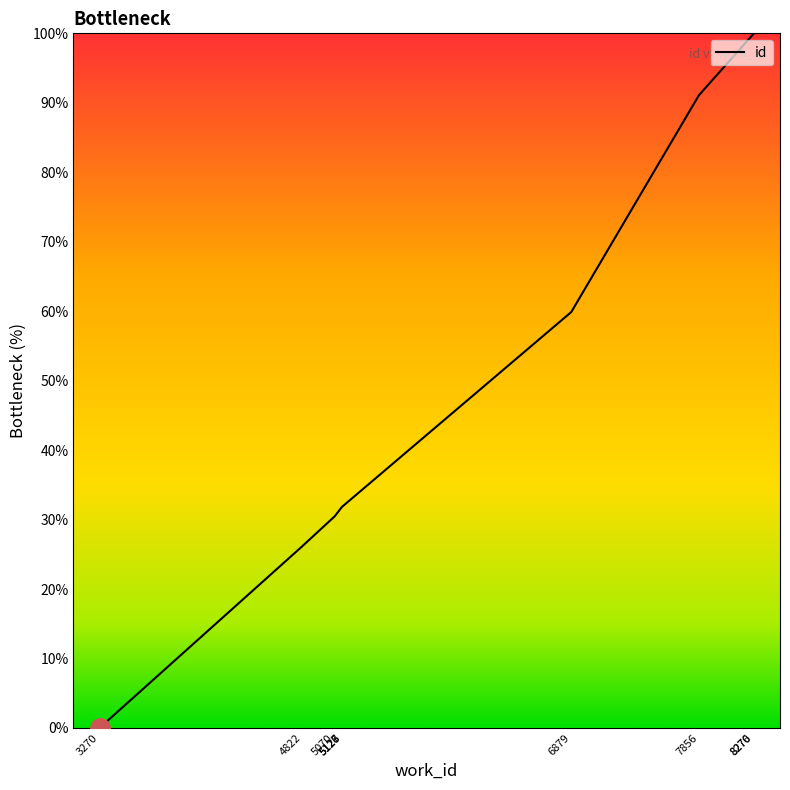

What is the difference between the maximum and minimum values?

100.0